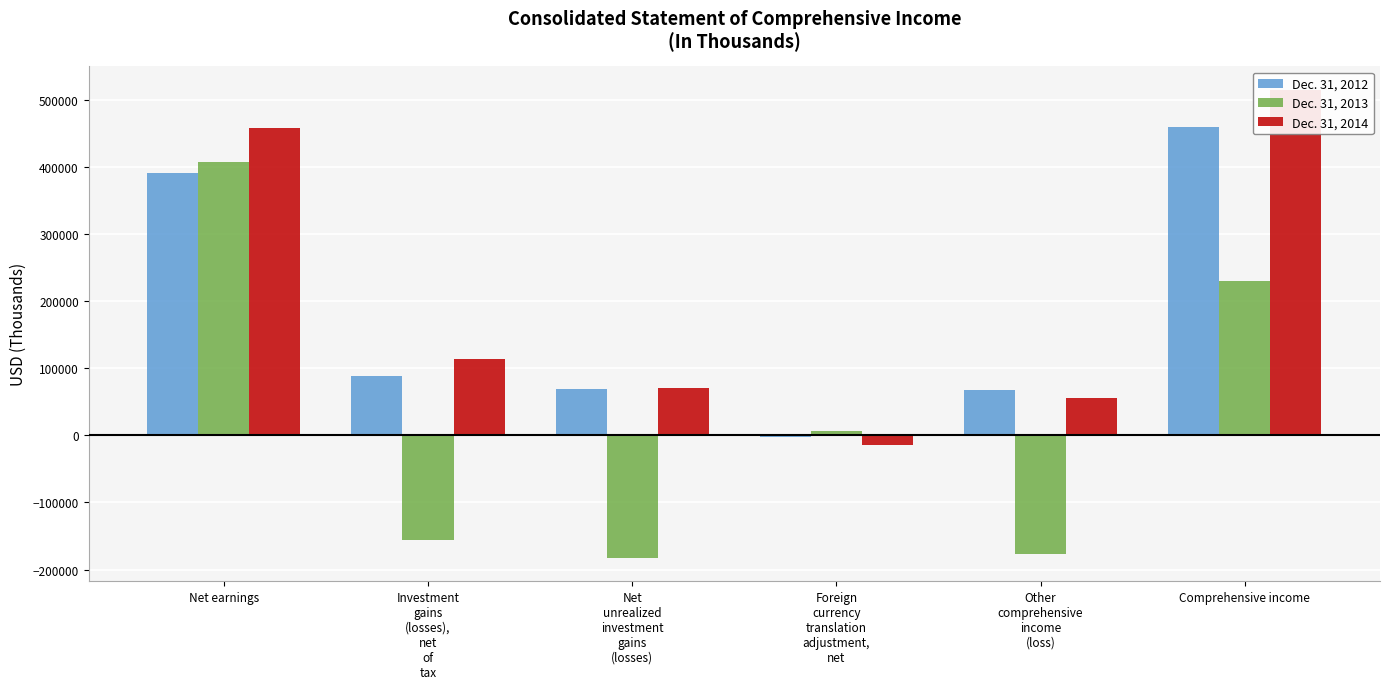

At Investment
gains
(losses),
net
of
tax, list the series in order from largest to smallest.

Dec. 31, 2014, Dec. 31, 2012, Dec. 31, 2013